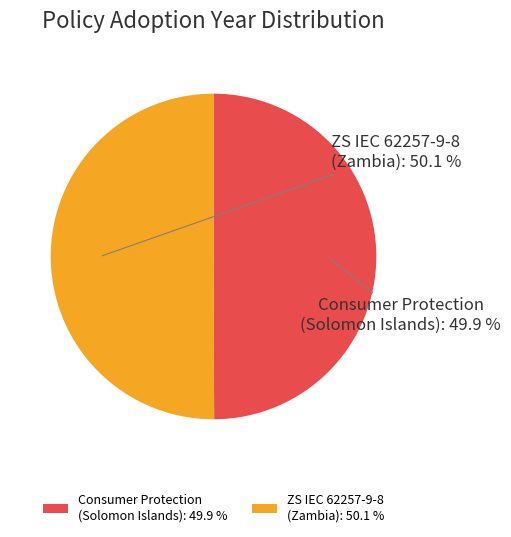

Does any single category account for the majority?

Yes